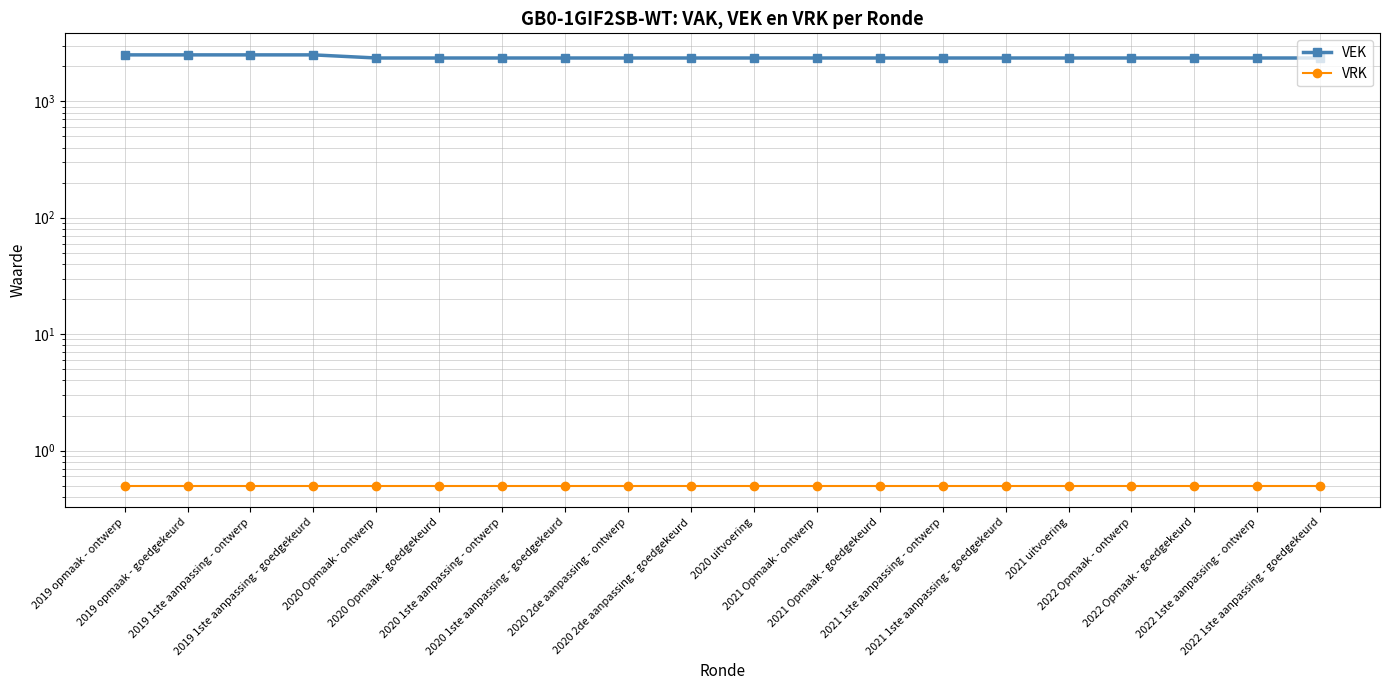

What is the average value of the VRK series?

0.5